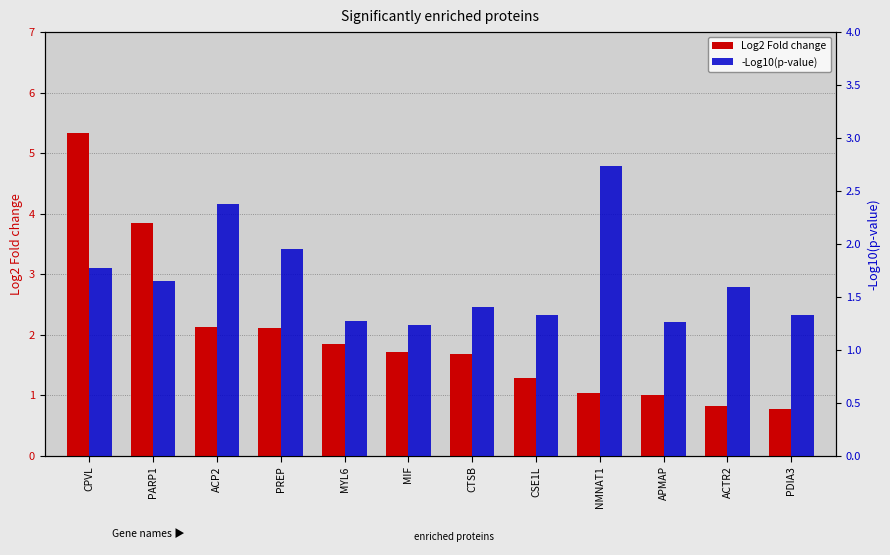

How many data points does each series have?

12